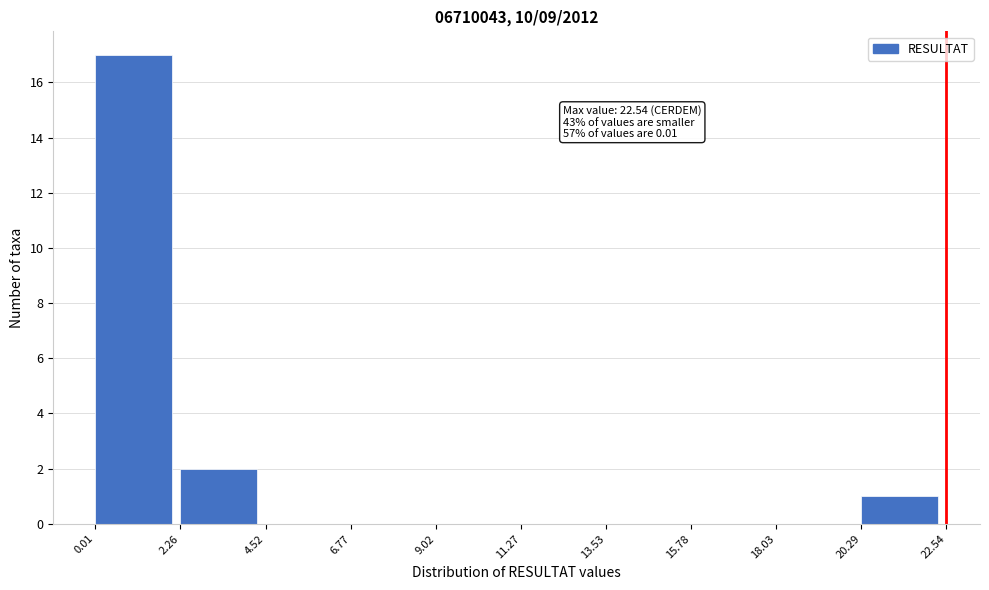

Which range on the x-axis has the tallest bar?

0.01 to 2.26